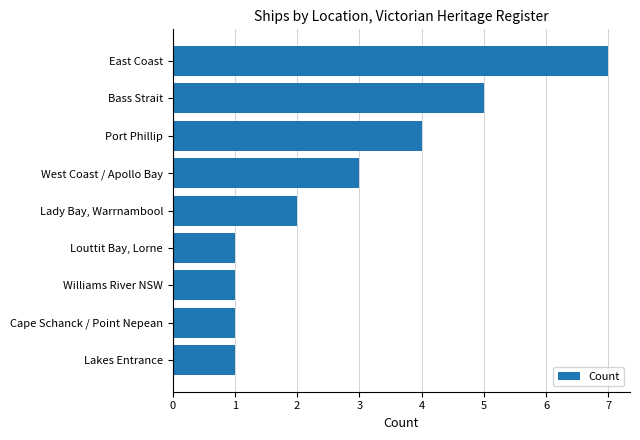

What is the minimum value shown in the chart?

1